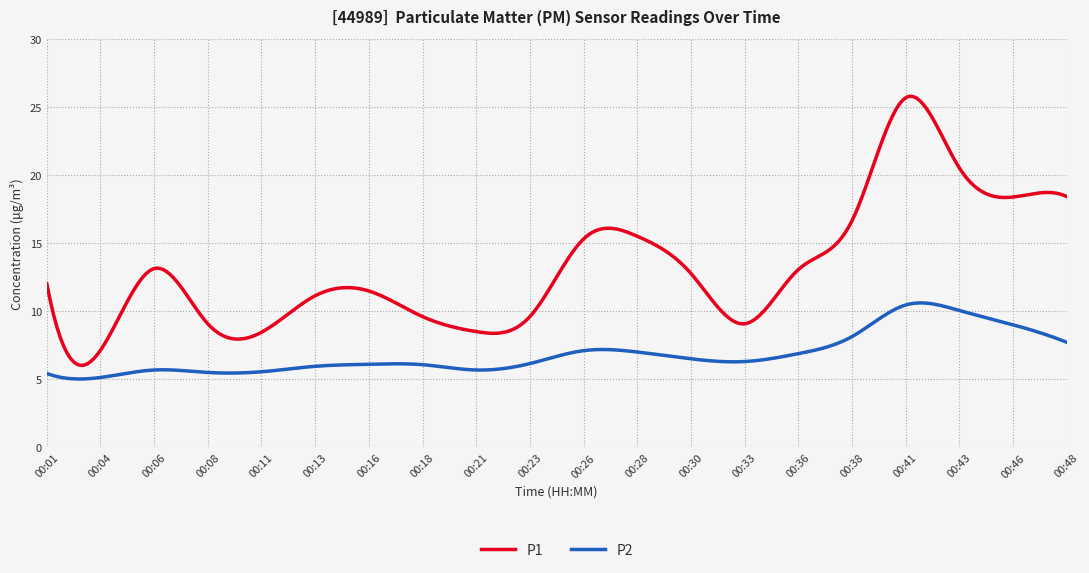

True or false: P2 and P1 cross at least once.

False